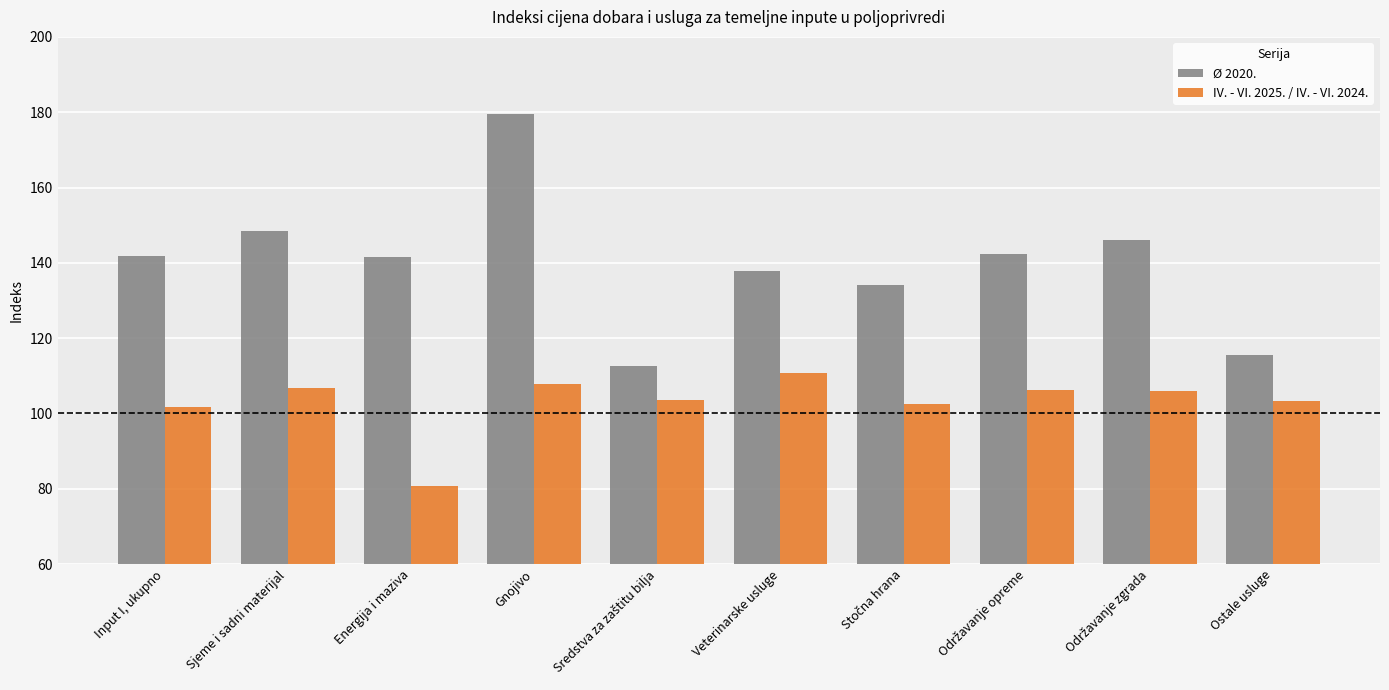

Are the bars grouped side by side (vs. stacked)?

Yes